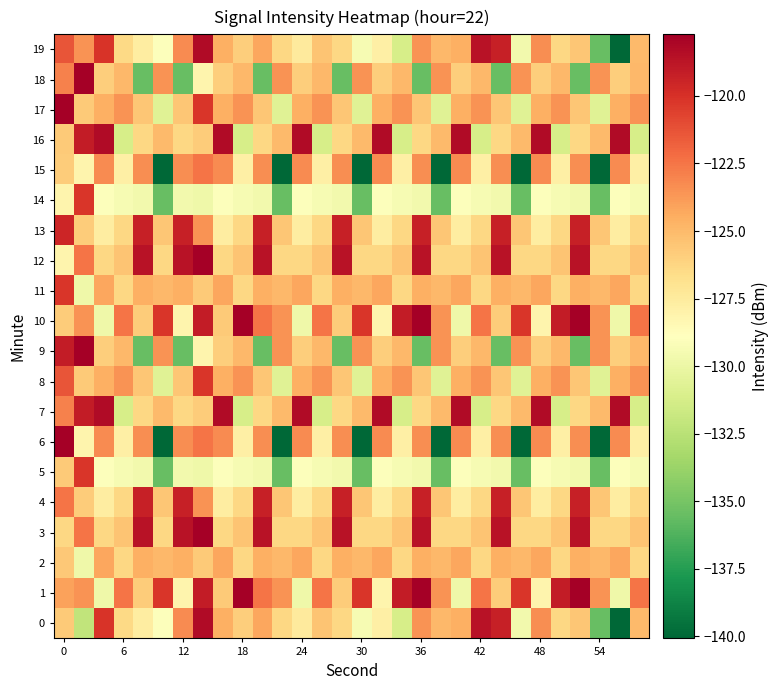

Which series has the largest total across all categories?

1